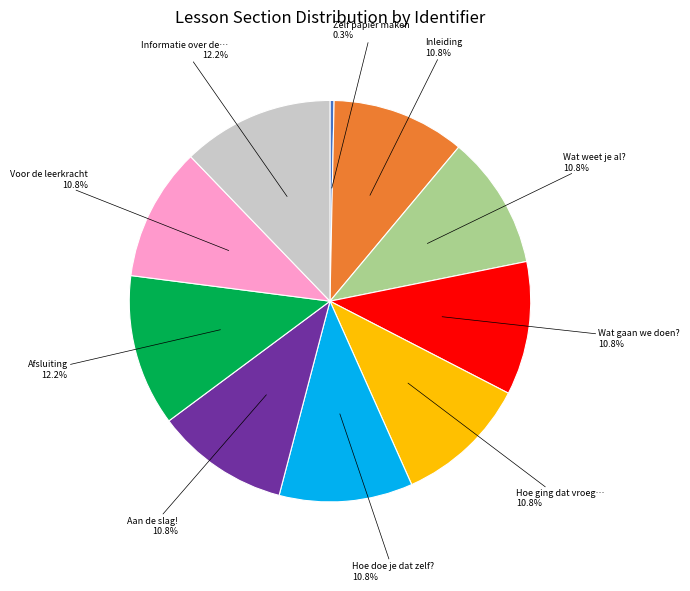

Does any single category account for the majority?

No